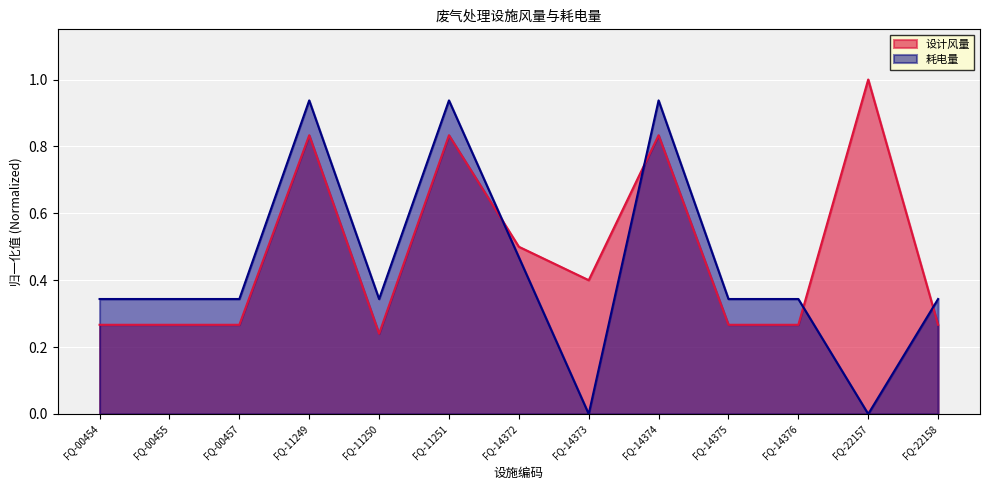

What is the difference between the highest and lowest values at FQ-00455?

0.1